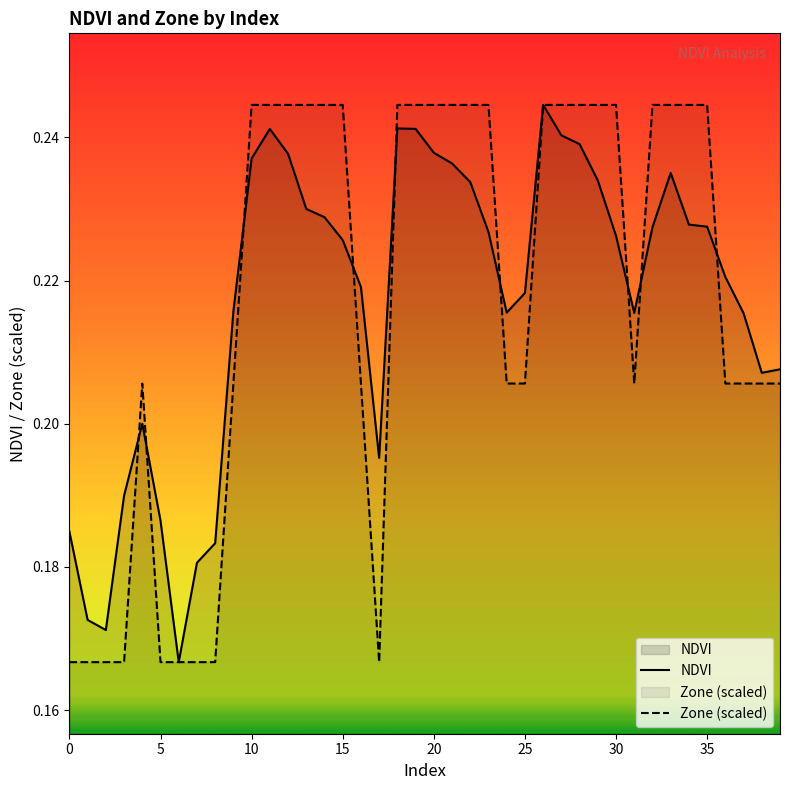

The NDVI series shows 0.3 at 25. True or false?

False